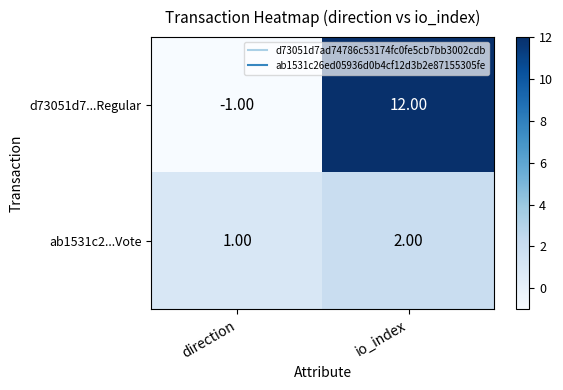

Which series has the widest spread of values?

d73051d7...Regular